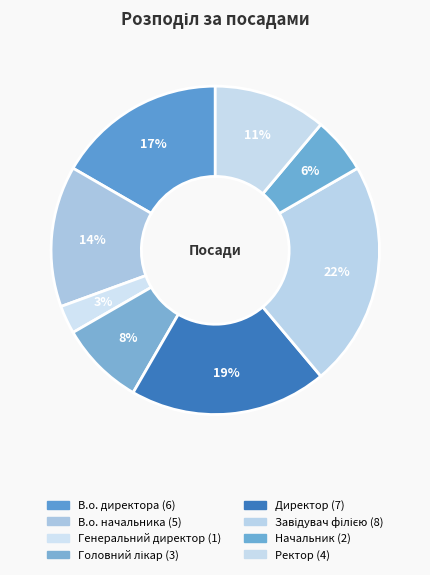

Does Ректор represent more than half of the total?

No